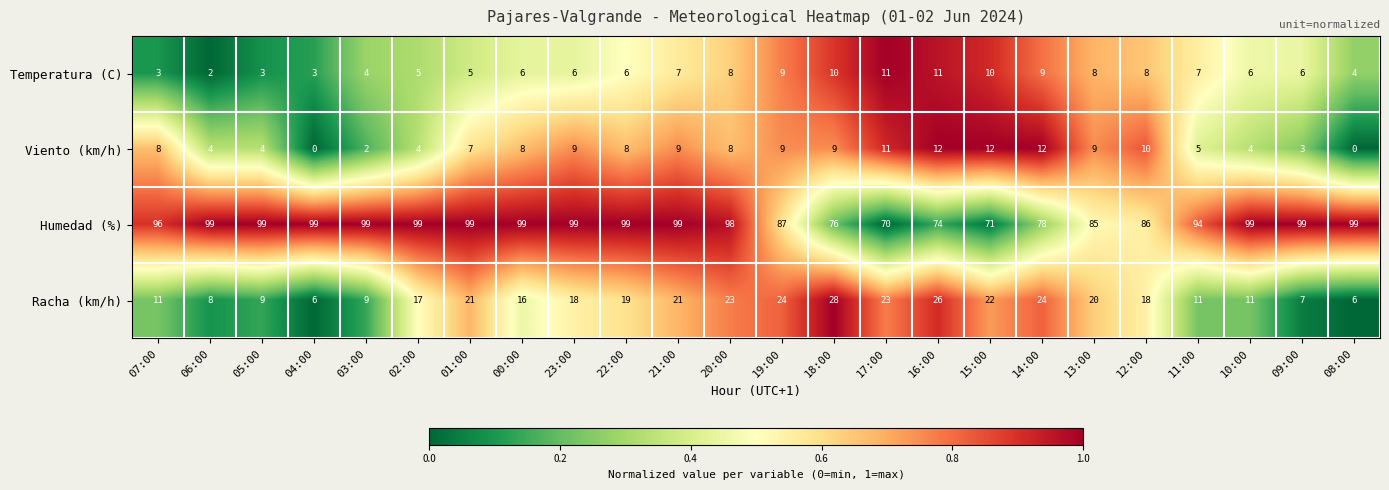

At 05:00, list the series in order from smallest to largest.

Temperatura (C), Viento (km/h), Racha (km/h), Humedad (%)